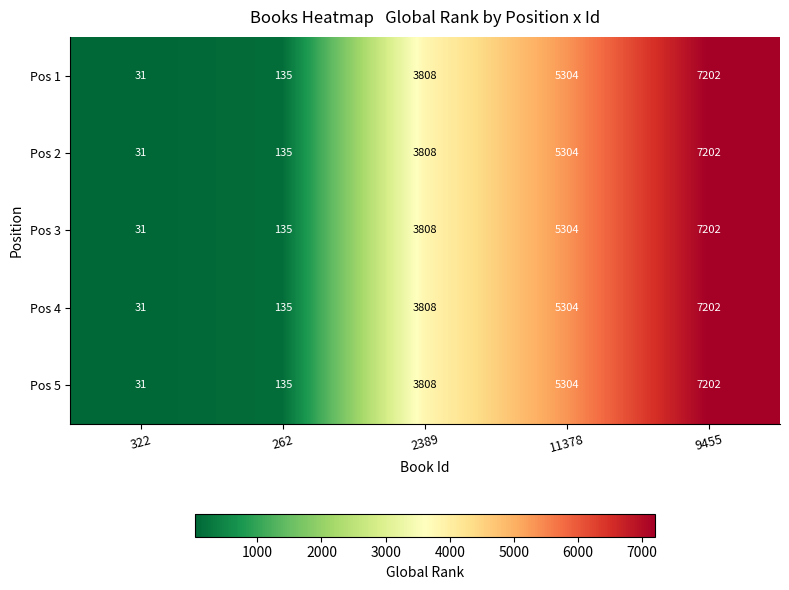

What is the difference between the Pos 5 values at 9455 and 262?

7067